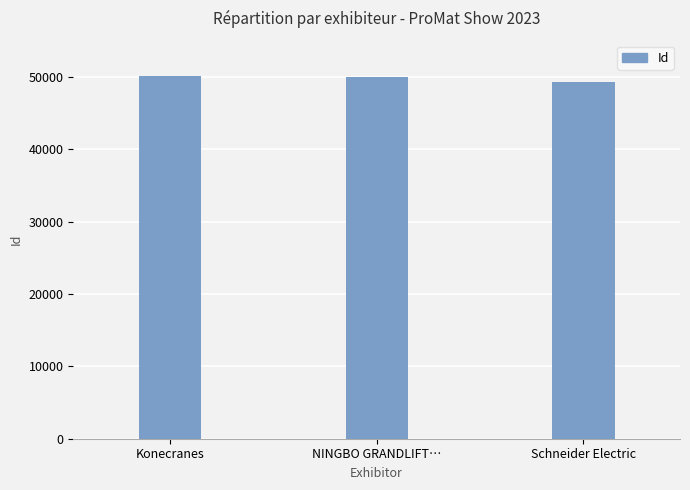

What is the minimum value shown in the chart?

49295